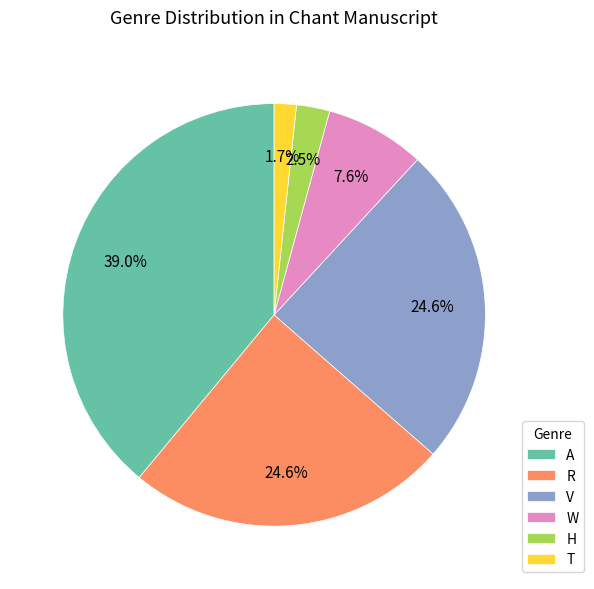

Between A and V, which is larger?

A